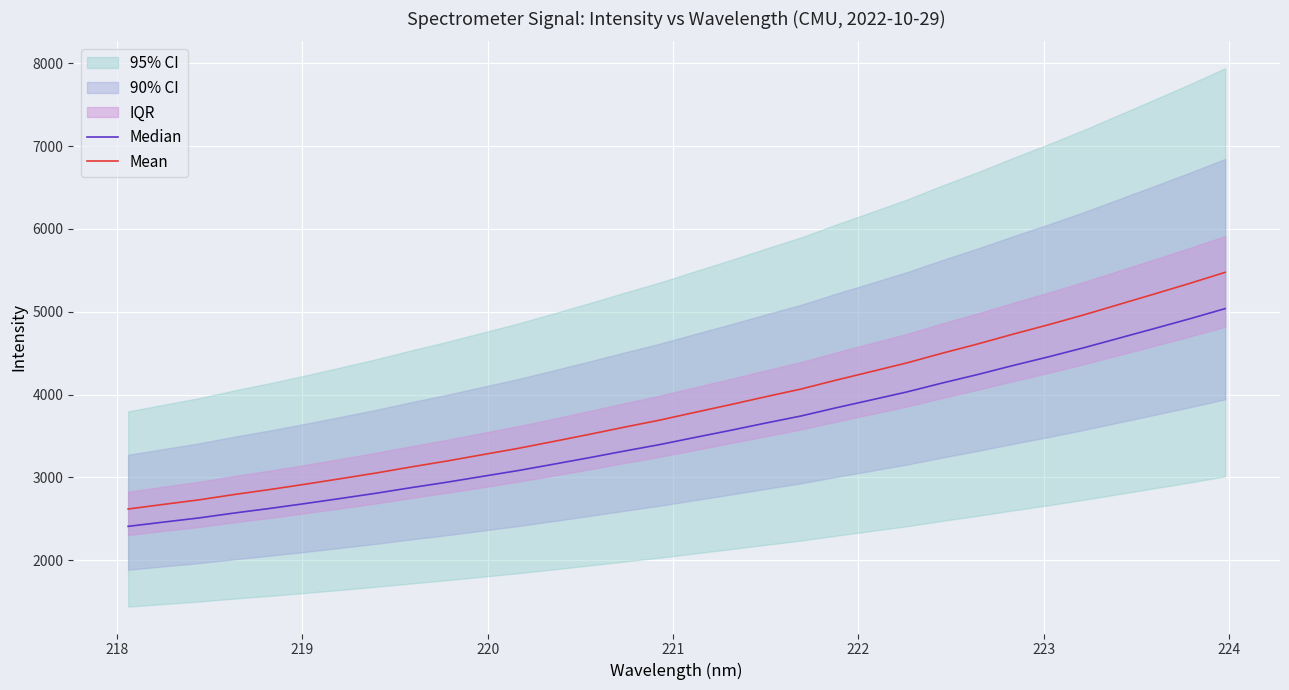

What is the value of the Median point at the 5th from the left?

2624.7